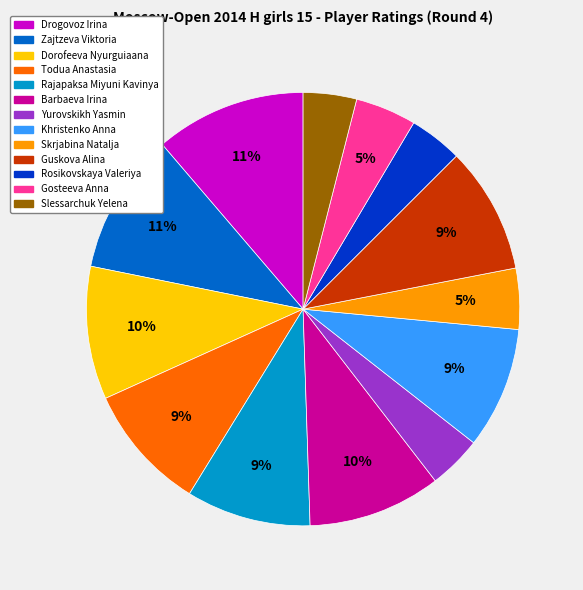

To the nearest percent, what is the difference between the largest and smallest slice percentages?

7%